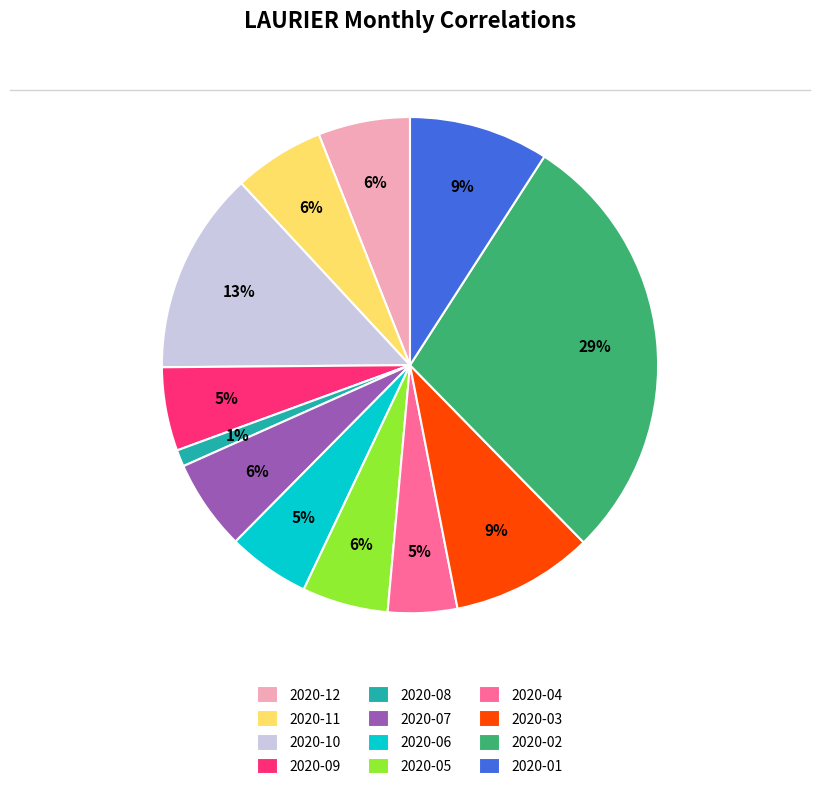

Is 2020-12 the majority of the pie?

No